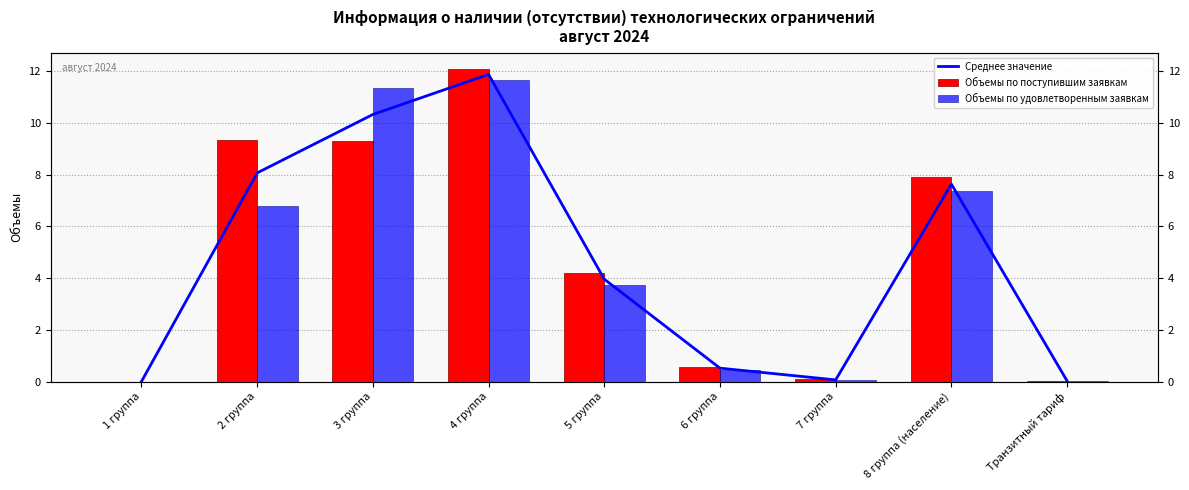

At which category is the sum across all series the highest?

4 группа